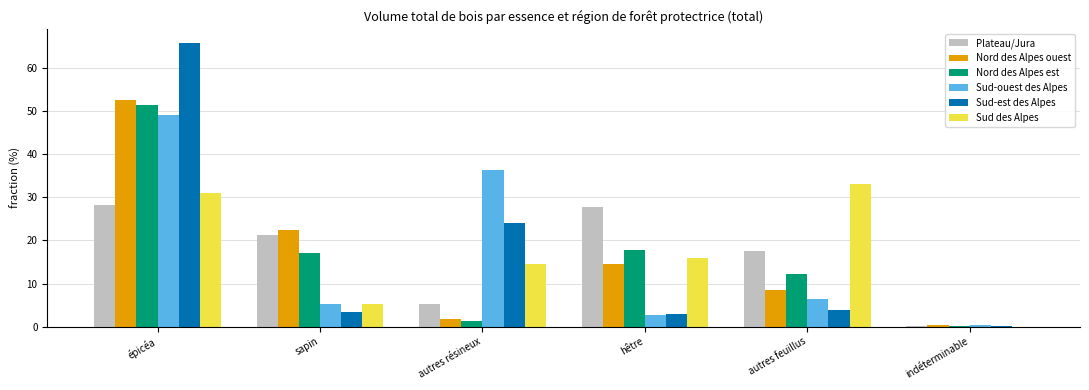

Which series has the largest range (max minus min)?

Sud-est des Alpes